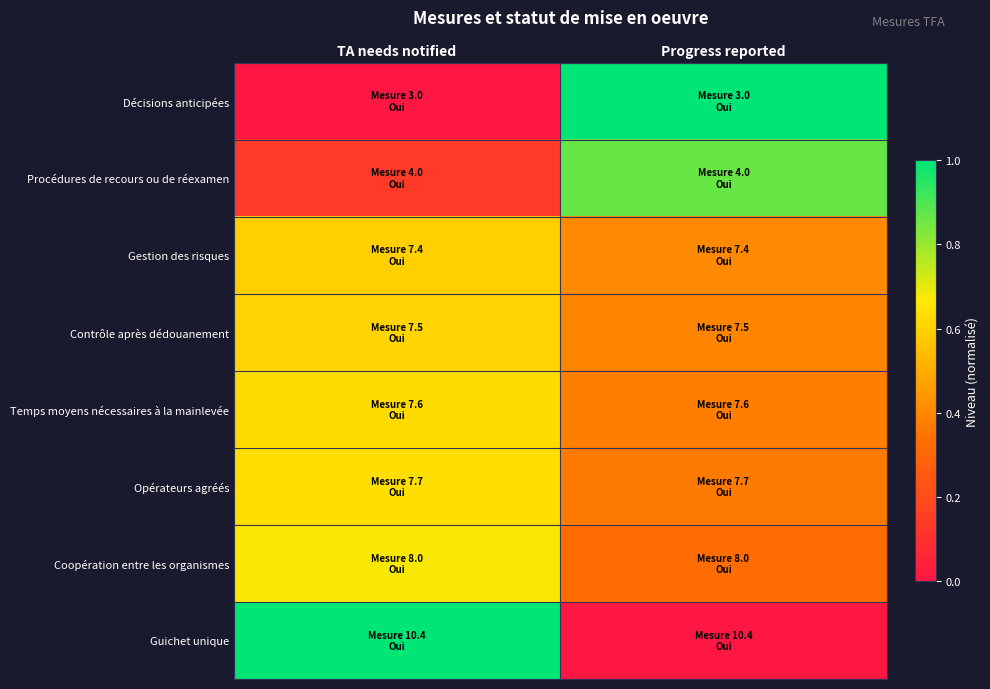

Reading right to left, list all the values displayed in this chart.

Décisions anticipées: Progress reported=1.0	TA needs notified=0.0
Procédures de recours ou de réexamen: Progress reported=0.9	TA needs notified=0.1
Gestion des risques: Progress reported=0.4	TA needs notified=0.6
Contrôle après dédouanement: Progress reported=0.4	TA needs notified=0.6
Temps moyens nécessaires à la mainlevée: Progress reported=0.4	TA needs notified=0.6
Opérateurs agréés: Progress reported=0.4	TA needs notified=0.6
Coopération entre les organismes: Progress reported=0.3	TA needs notified=0.7
Guichet unique: Progress reported=0.0	TA needs notified=1.0